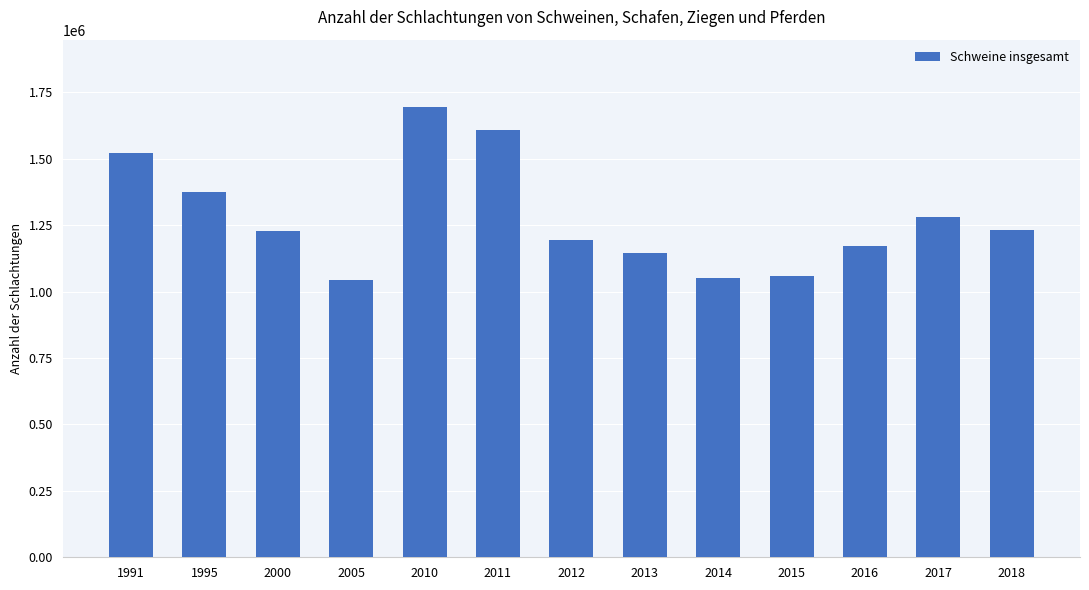

What is the sum of all values?

16605868